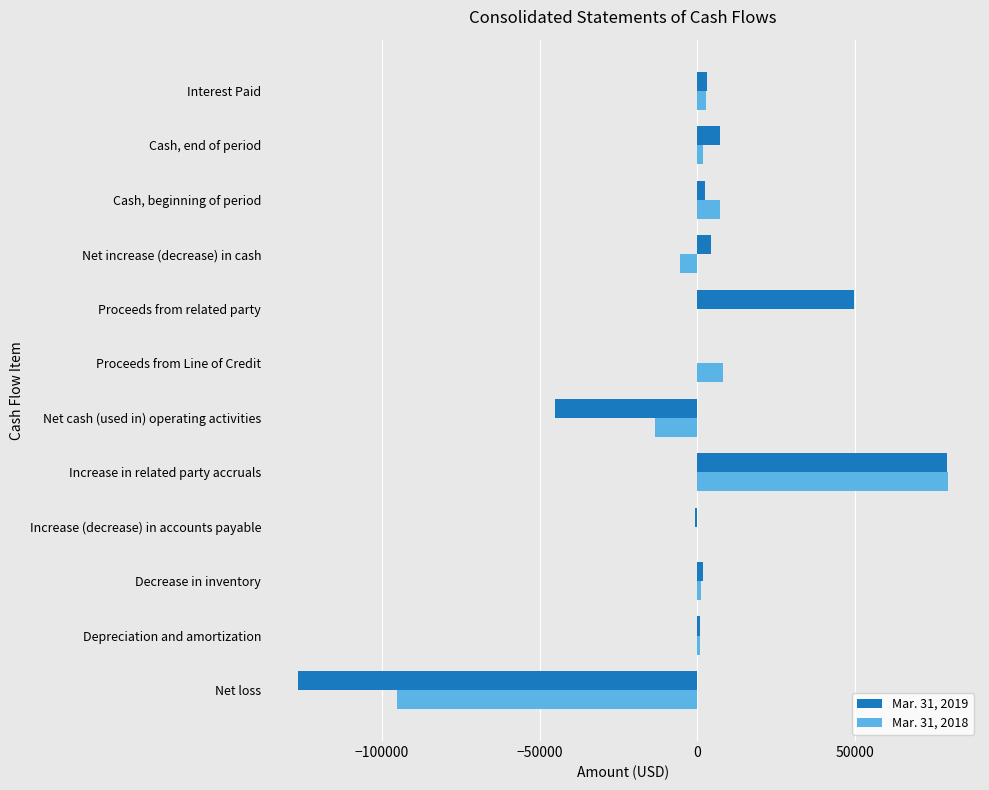

At which label is Mar. 31, 2019 closest to -23544?

Net cash (used in) operating activities